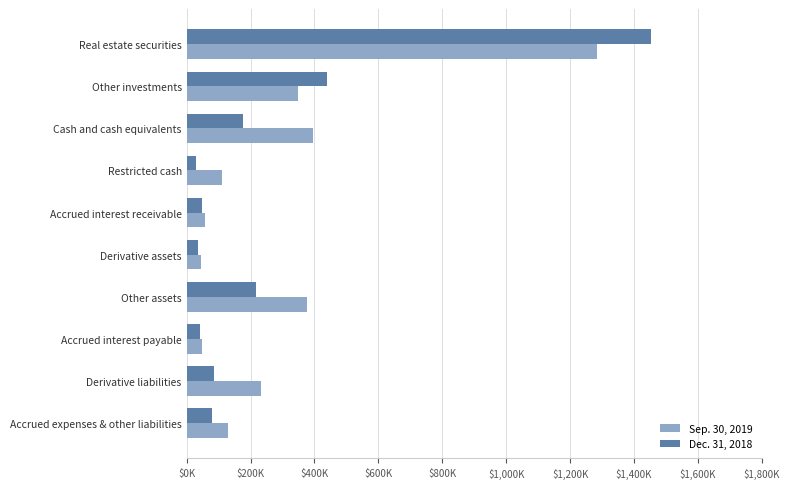

What are all the series names shown in the legend?

Sep. 30, 2019, Dec. 31, 2018